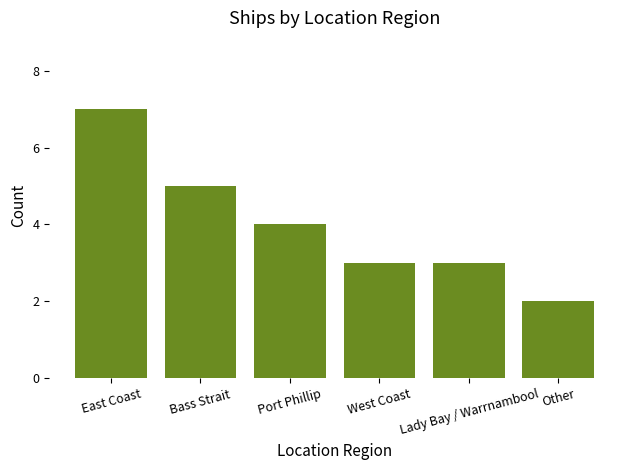

What is the change in value from East Coast to Other?

-5